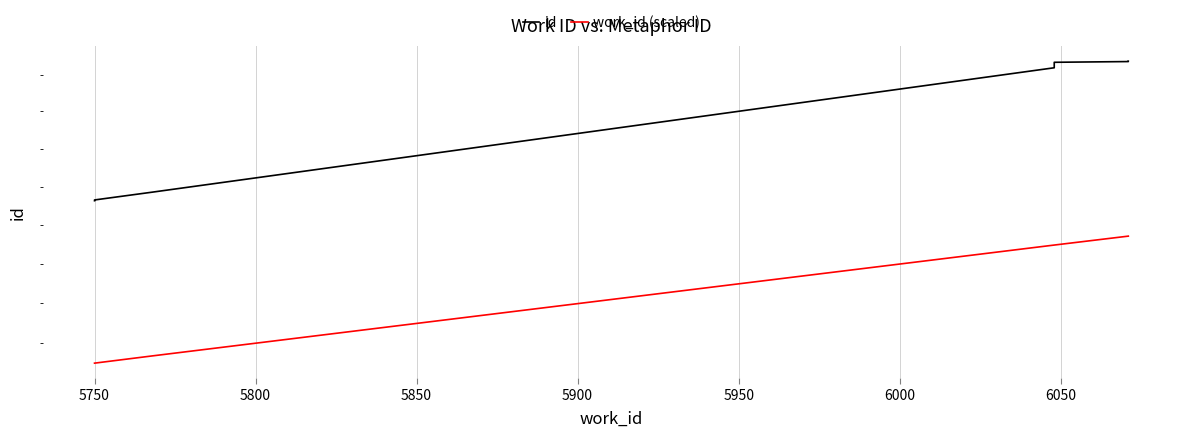

What is the label of the 3rd point from the left?

5750